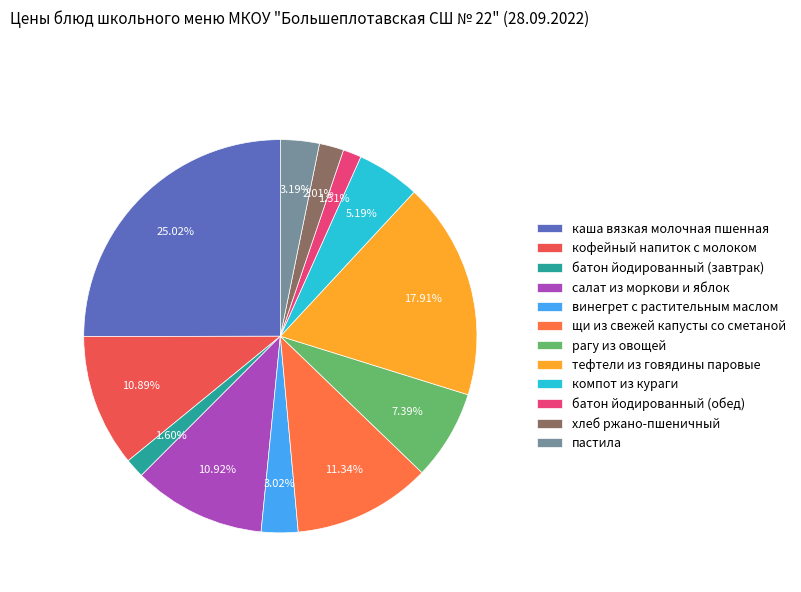

What percentage do салат из моркови и яблок and каша вязкая молочная пшенная together represent?

35.9%